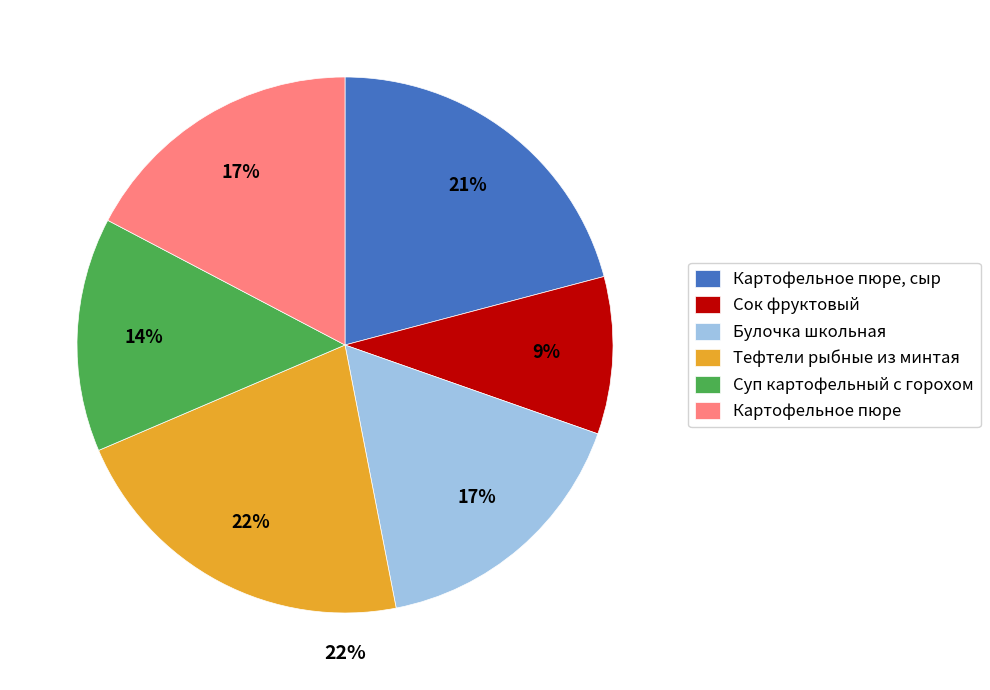

How many slices are in this pie chart?

6